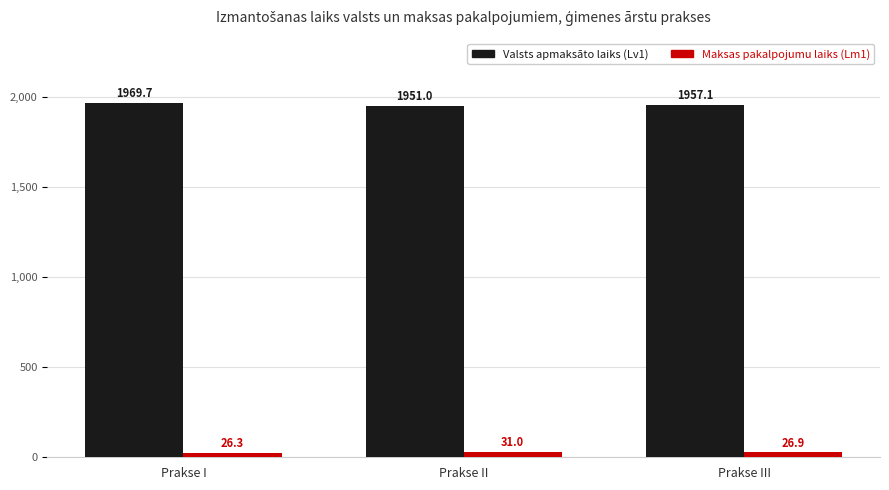

Which series has the widest spread of values?

Valsts apmaksāto laiks (Lv1)